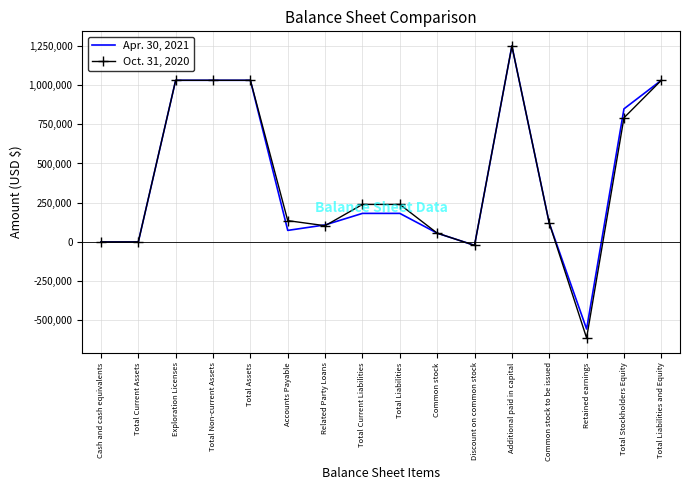

Is it true that Oct. 31, 2020 equals 357109 at Total Liabilities?

False